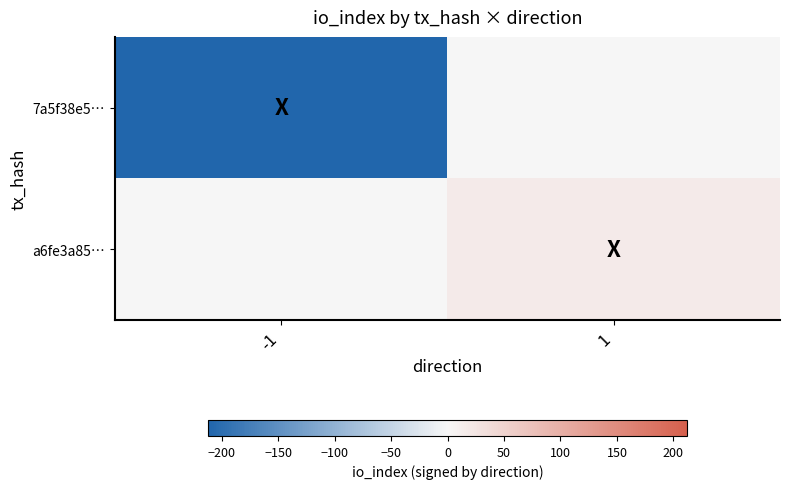

List the series in order of their peak value, highest first.

a6fe3a85…, 7a5f38e5…